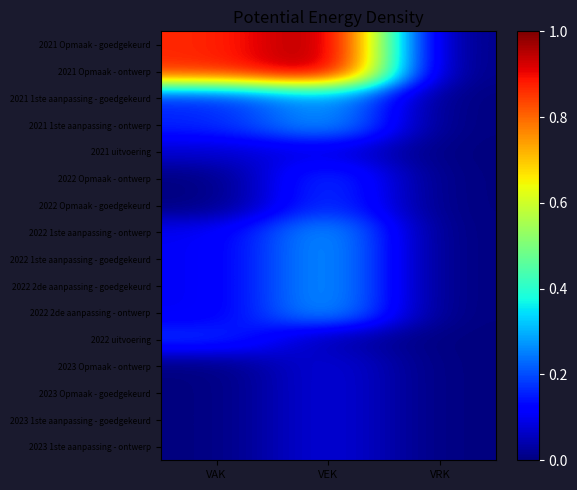

Reading right to left, list all the values displayed in this chart.

2021 Opmaak - goedgekeurd: VRK=0.0	VEK=1.0	VAK=0.9
2021 Opmaak - ontwerp: VRK=0.0	VEK=1.0	VAK=0.9
2021 1ste aanpassing - goedgekeurd: VRK=0.0	VEK=0.3	VAK=0.2
2021 1ste aanpassing - ontwerp: VRK=0.0	VEK=0.3	VAK=0.2
2021 uitvoering: VRK=0.0	VEK=0.1	VAK=0.1
2022 Opmaak - ontwerp: VRK=0.0	VEK=0.2	VAK=0.0
2022 Opmaak - goedgekeurd: VRK=0.0	VEK=0.2	VAK=0.0
2022 1ste aanpassing - ontwerp: VRK=0.0	VEK=0.3	VAK=0.1
2022 1ste aanpassing - goedgekeurd: VRK=0.0	VEK=0.3	VAK=0.1
2022 2de aanpassing - goedgekeurd: VRK=0.0	VEK=0.3	VAK=0.1
2022 2de aanpassing - ontwerp: VRK=0.0	VEK=0.3	VAK=0.1
2022 uitvoering: VRK=0.0	VEK=0.0	VAK=0.2
2023 Opmaak - ontwerp: VRK=0.0	VEK=0.1	VAK=0.0
2023 Opmaak - goedgekeurd: VRK=0.0	VEK=0.1	VAK=0.0
2023 1ste aanpassing - goedgekeurd: VRK=0.0	VEK=0.1	VAK=0.0
2023 1ste aanpassing - ontwerp: VRK=0.0	VEK=0.1	VAK=0.0